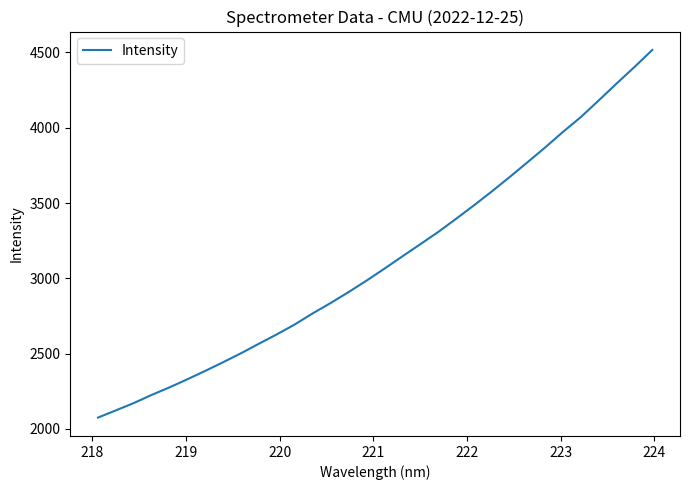

How many lines are shown in the chart?

1